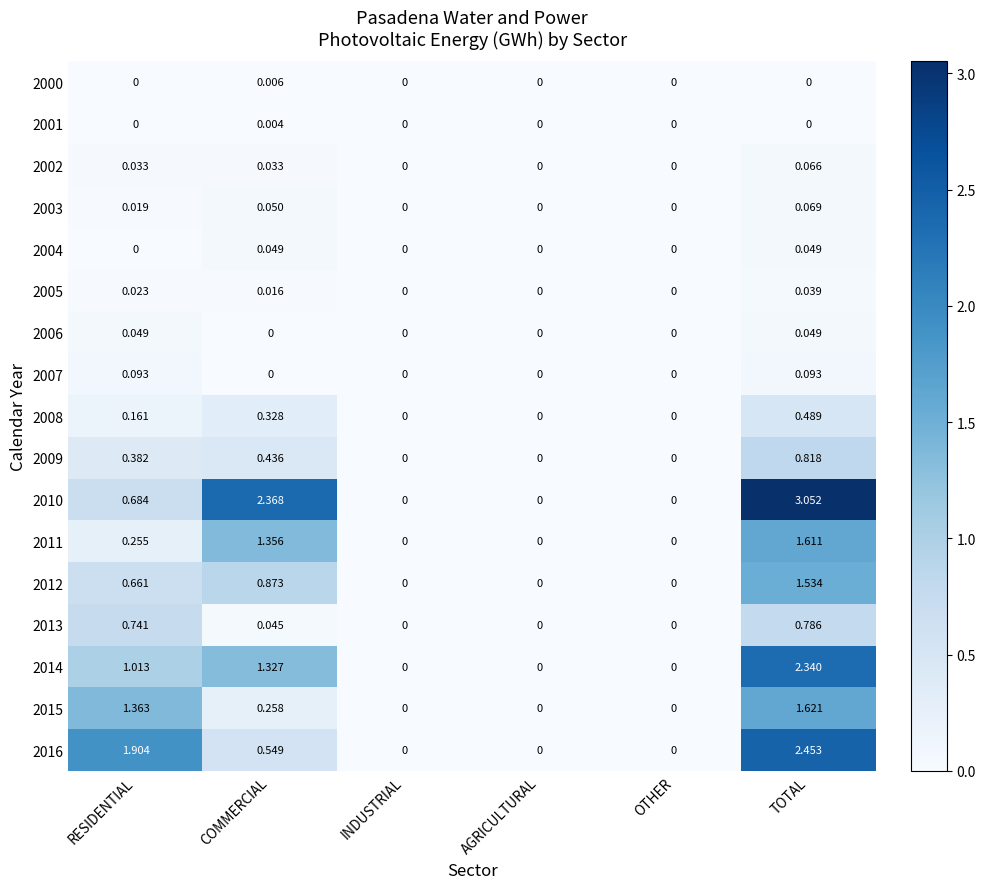

At which category is the sum across all series the highest?

TOTAL